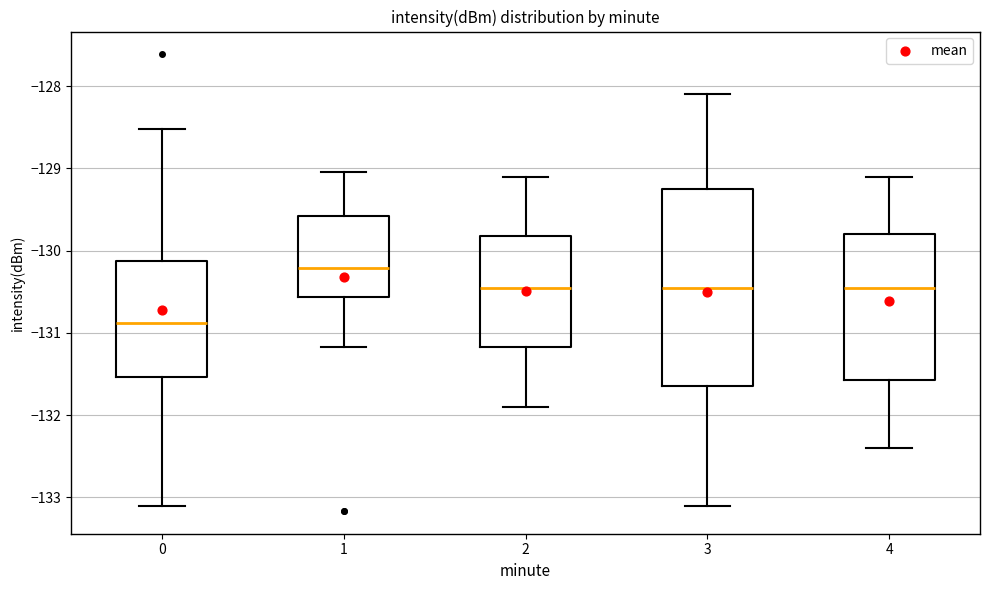

Where does the lower whisker of the box at x = 0 end on the y-axis? The values are not printed on the chart, so give them approximately, as read against the axis.

-133.1